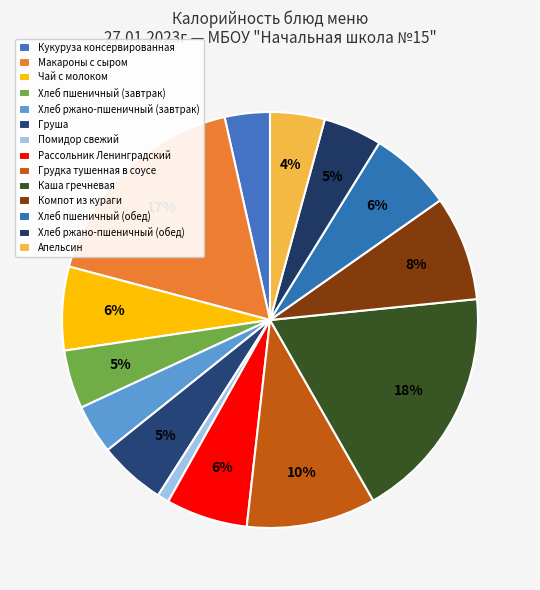

How many slices are in this pie chart?

14